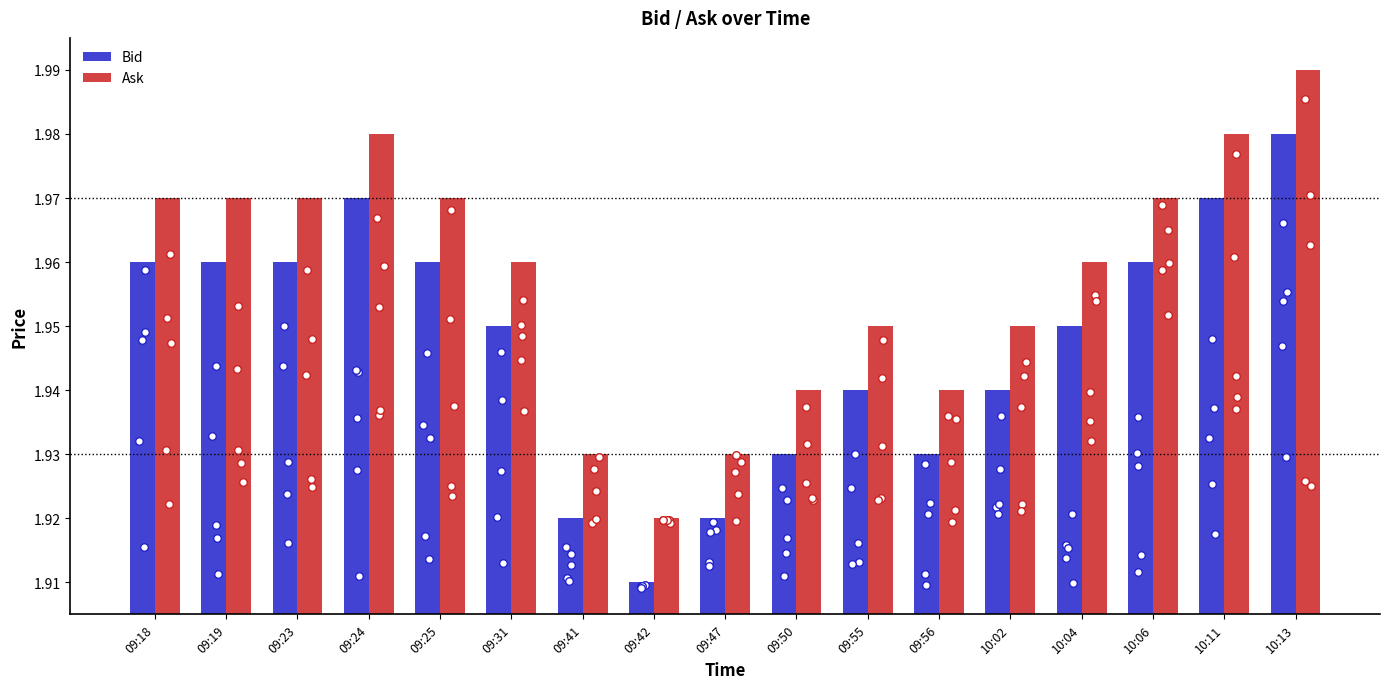

Which series has the largest Y range (max minus min)?

Bid